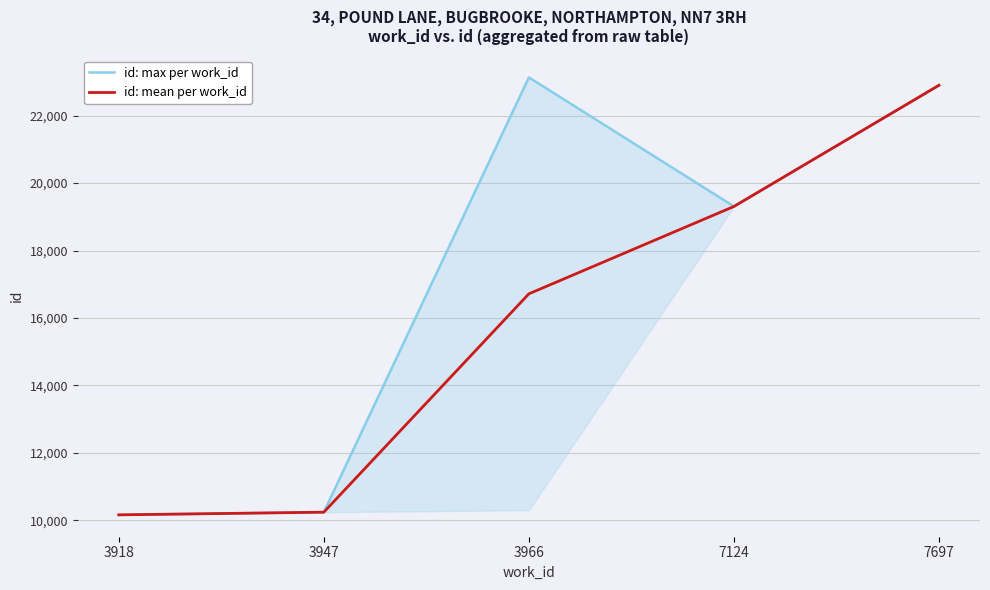

Rank the categories by id: mean per work_id value from lowest to highest.

3918, 3947, 3966, 7124, 7697